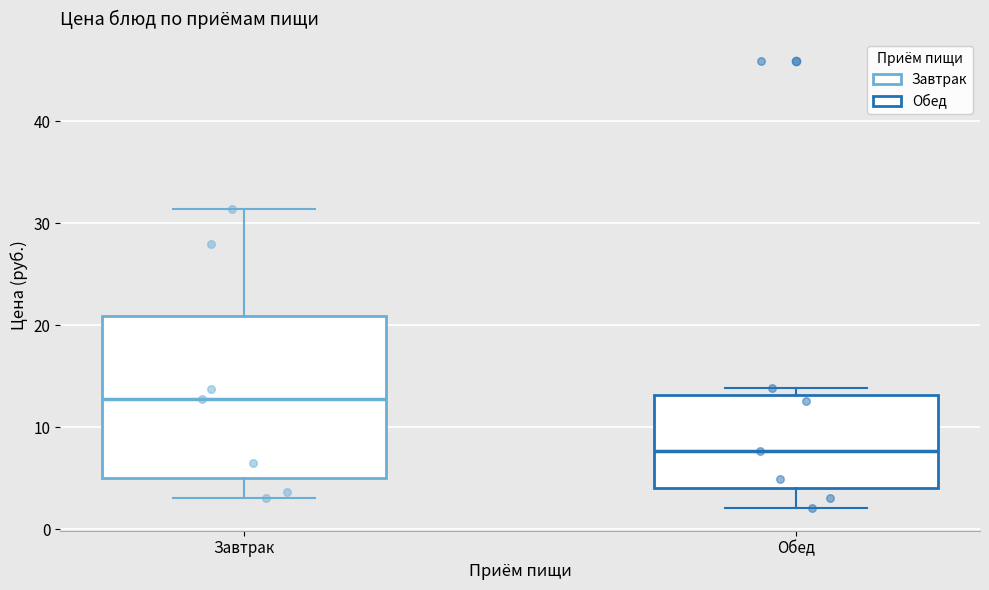

Comparing the boxes themselves (not the whiskers), which one is the tallest?

Завтрак